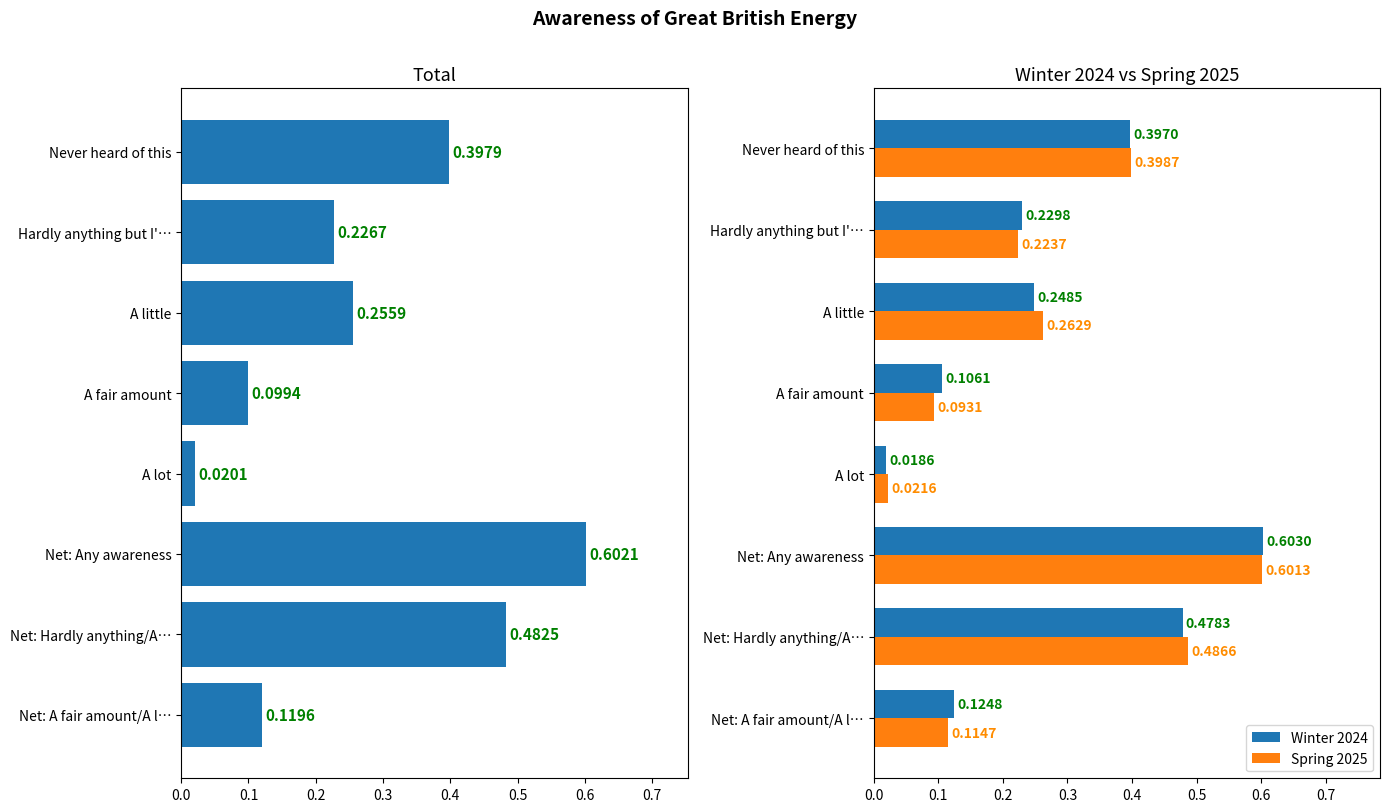

At which label is Spring 2025 closest to 0?

A lot